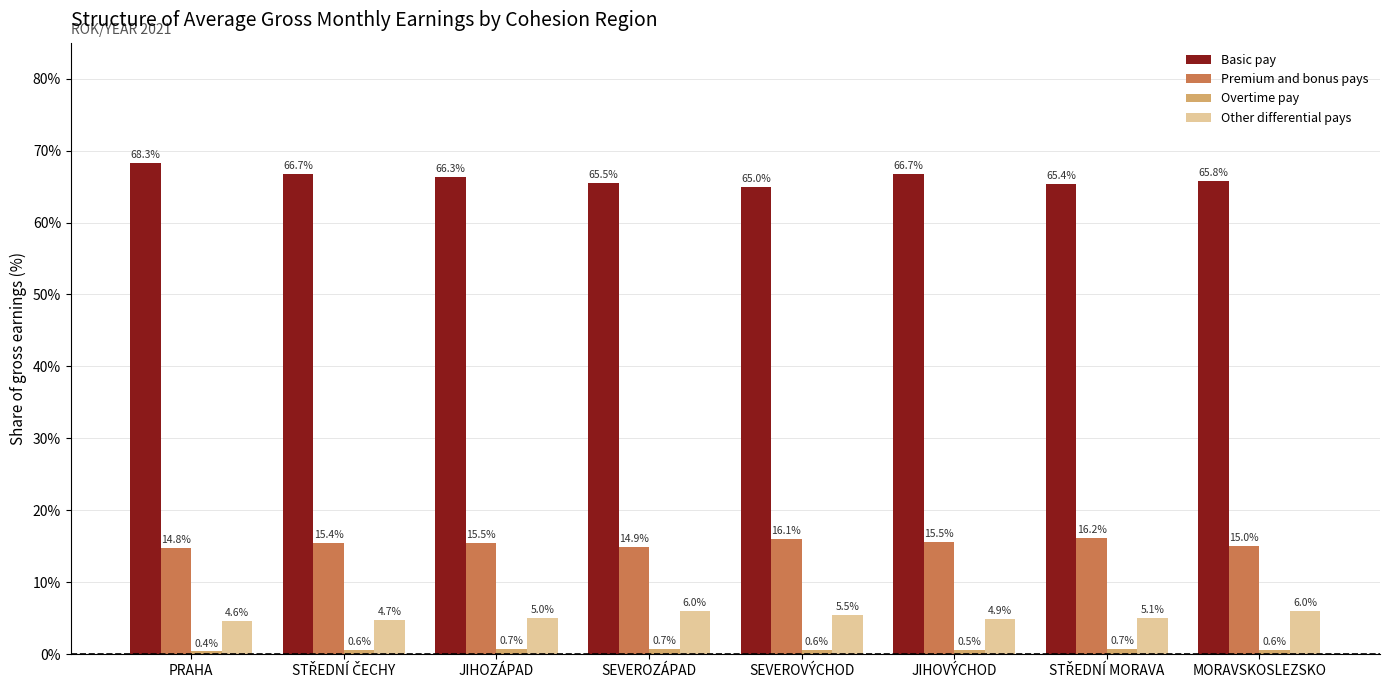

Is it true that Basic pay equals 16.2 at PRAHA?

False